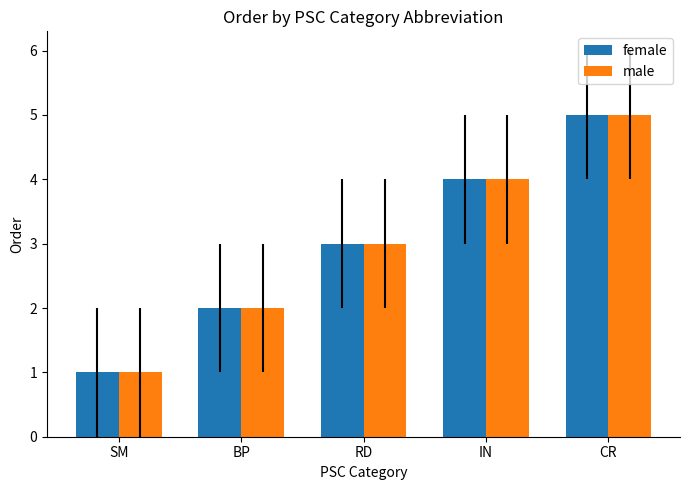

Reading right to left, transcribe all the data shown in this chart.

female: 5	4	3	2	1
male: 5	4	3	2	1